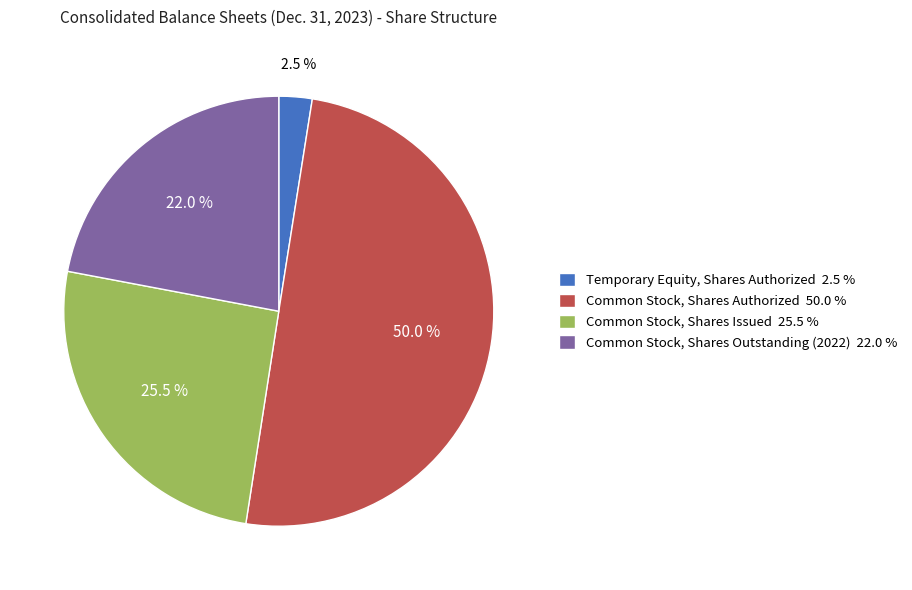

Do Temporary Equity, Shares Authorized 2.5 % and Common Stock, Shares Issued 25.5 % together represent more than half of the pie?

No